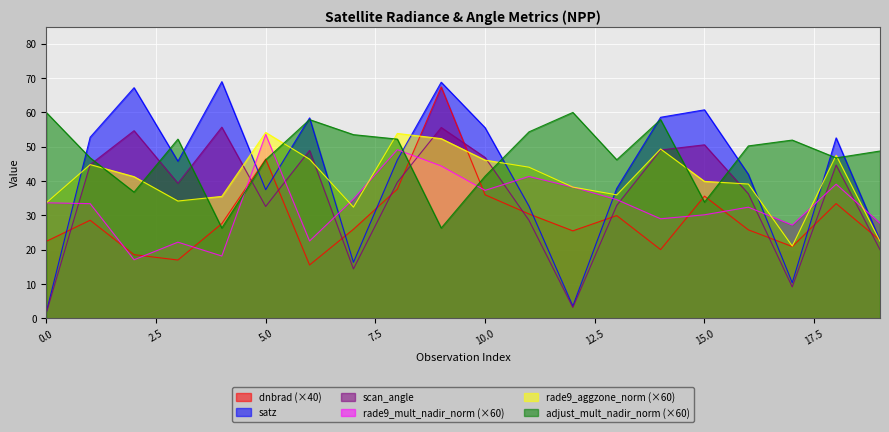

What is the sum of the rade9_aggzone_norm values at 18 and 5?

101.7